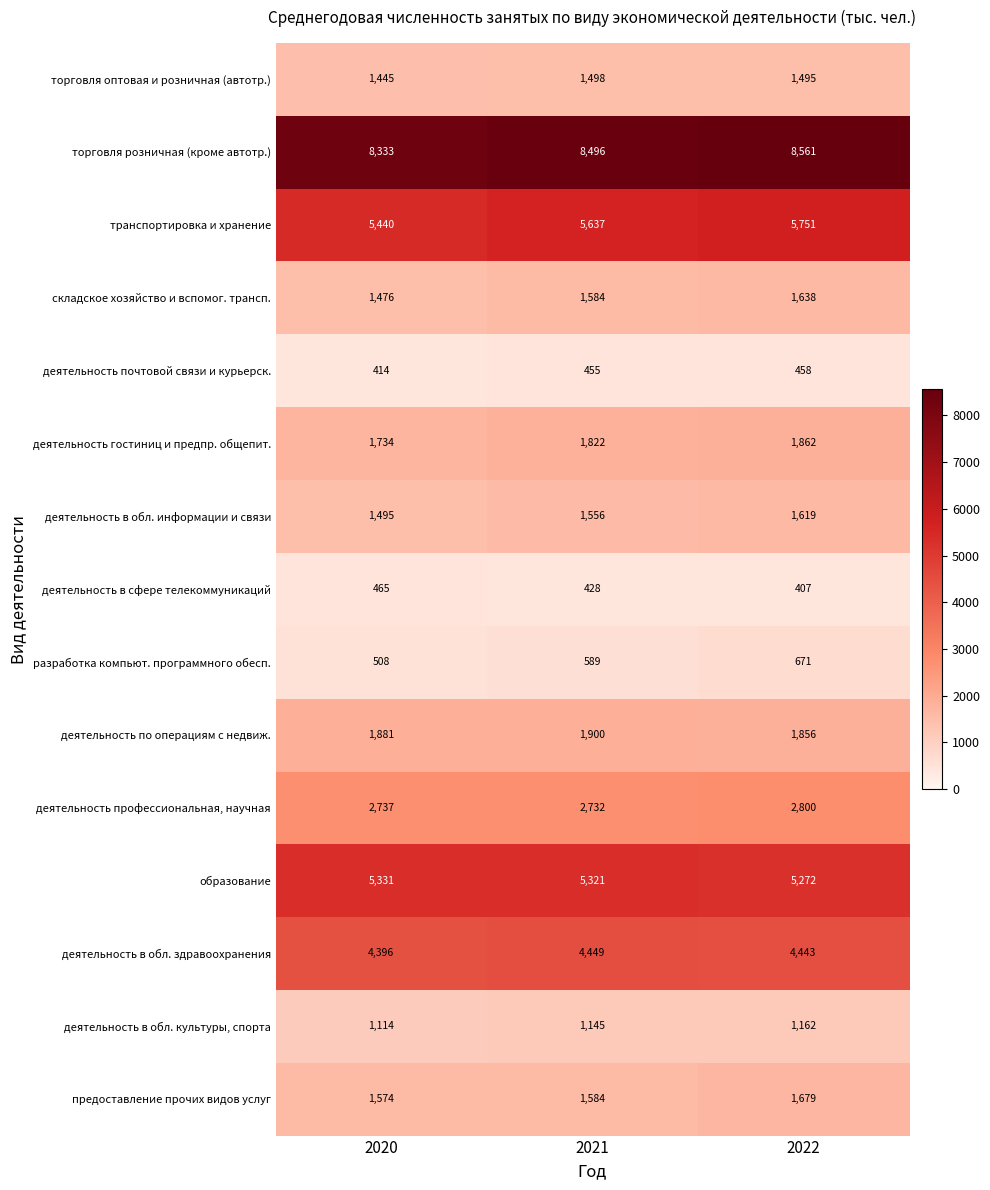

Is it true that предоставление прочих видов услуг equals 2294 at 2022?

False